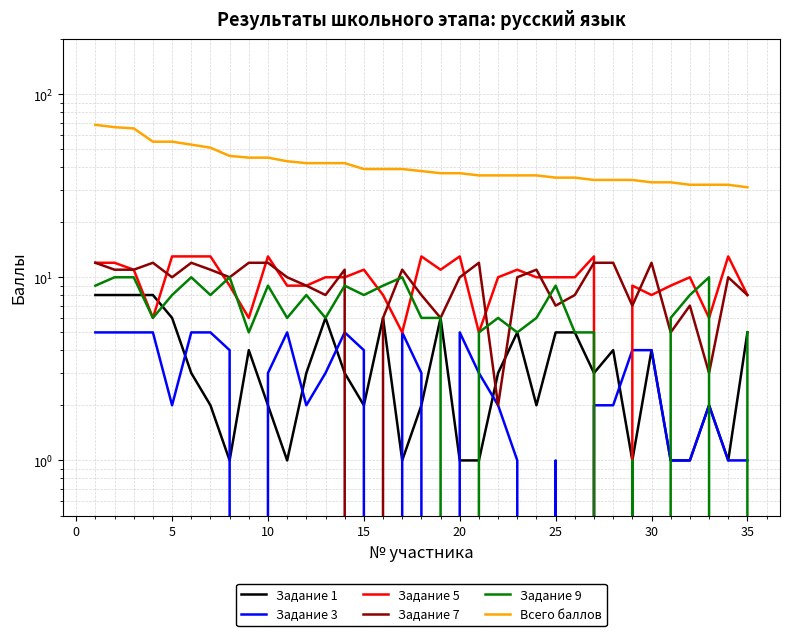

Reading left to right, what are all the values shown in this chart?

Задание 1: 8	8	8	8	6	3	2	1	4	2	1	3	6	3	2	6	1	2	6	1	1	3	5	2	5	5	3	4	1	4	1	1	2	1	5
Задание 3: 5	5	5	5	2	5	5	4	0	3	5	2	3	5	4	0	5	3	0	5	3	2	1	0	1	0	2	2	4	4	1	1	2	1	1
Задание 5: 12	12	11	6	13	13	13	9	6	13	9	9	10	10	11	8	5	13	11	13	5	10	11	10	10	10	13	0	9	8	9	10	6	13	8
Задание 7: 12	11	11	12	10	12	11	10	12	12	10	9	8	11	0	6	11	8	6	10	12	2	10	11	7	8	12	12	7	12	5	7	3	10	8
Задание 9: 9	10	10	6	8	10	8	10	5	9	6	8	6	9	8	9	10	6	6	0	5	6	5	6	9	5	5	0	1	0	6	8	10	0	5
Всего баллов: 68	66	65	55	55	53	51	46	45	45	43	42	42	42	39	39	39	38	37	37	36	36	36	36	35	35	34	34	34	33	33	32	32	32	31